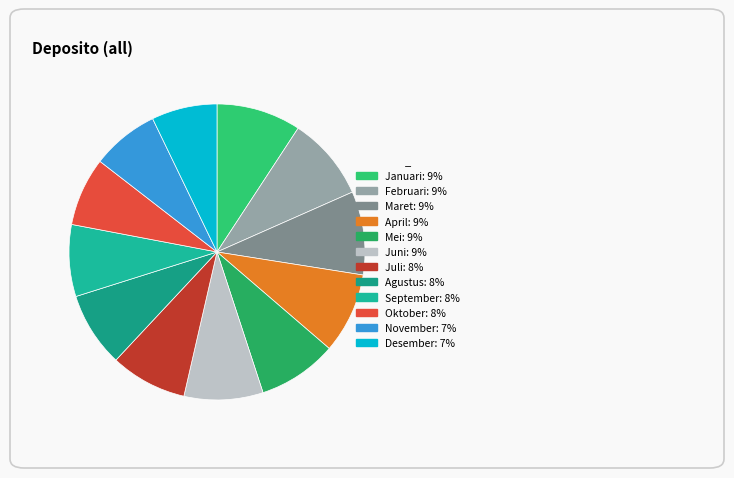

Combined, what portion of the pie is Januari and Juni?

17.9%